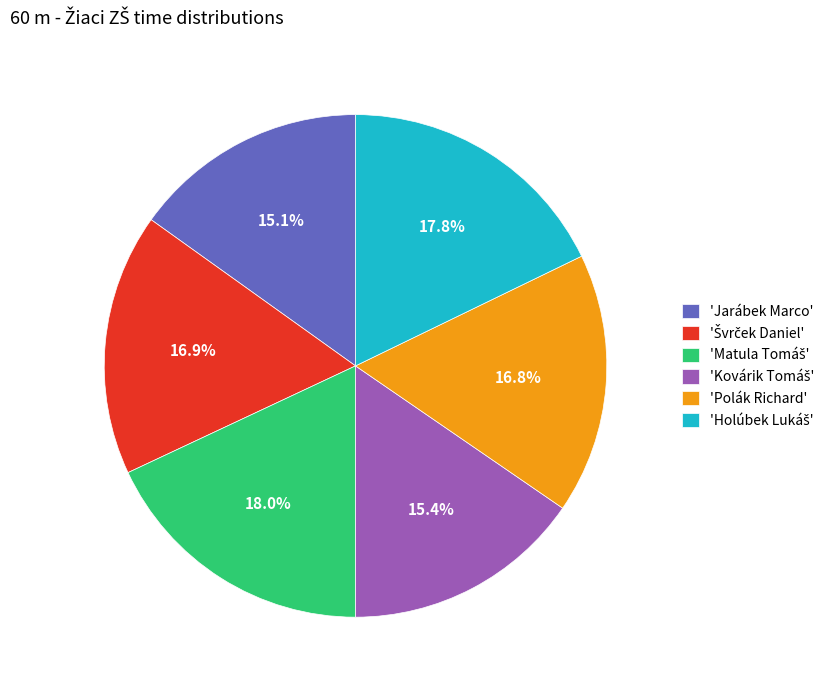

Does any single category account for the majority?

No